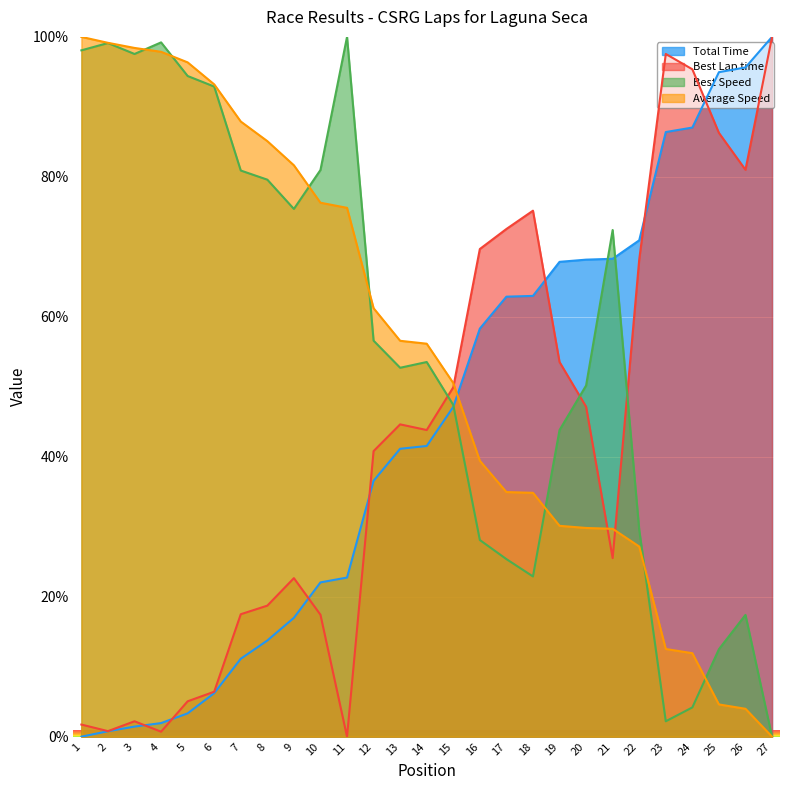

Does the chart display data point markers on the line(s)?

No